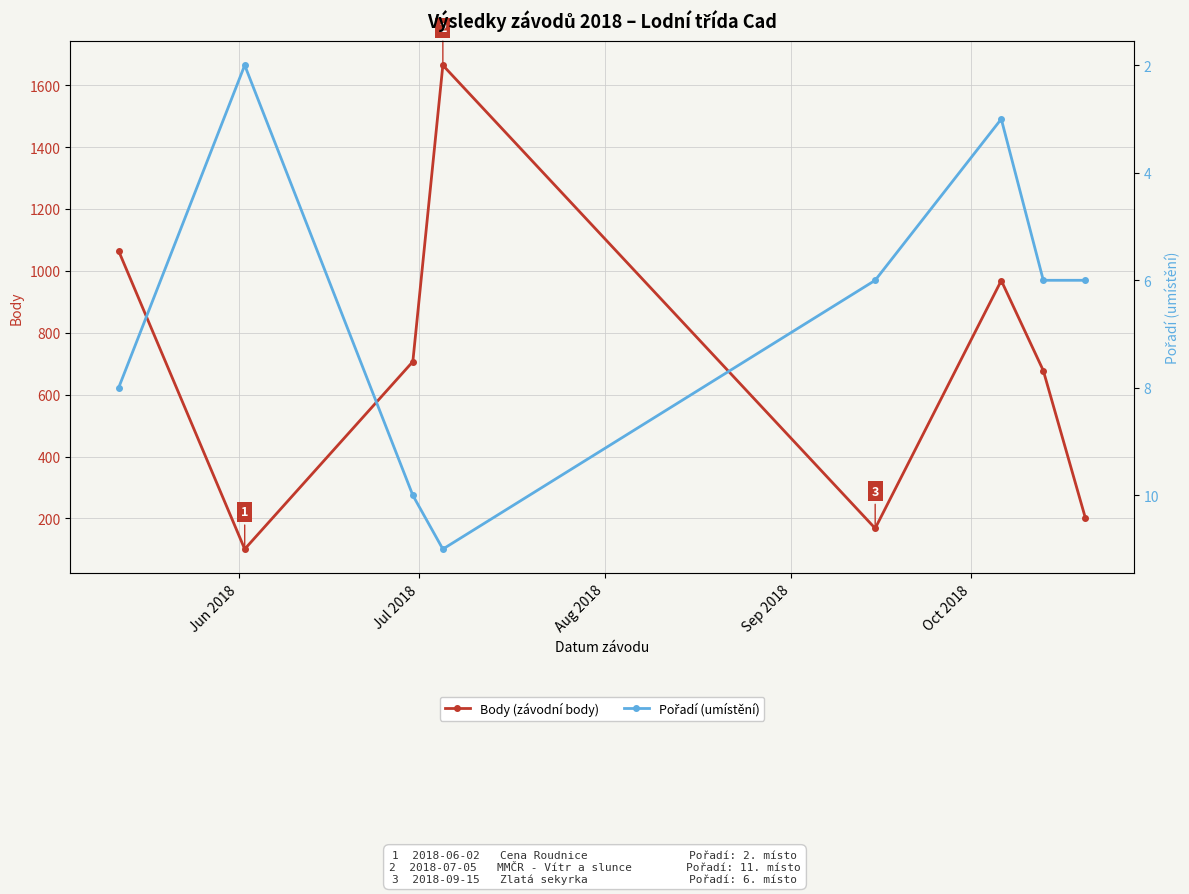

What is the difference between the second highest and minimum values in the Pořadí (umístění) series?

8